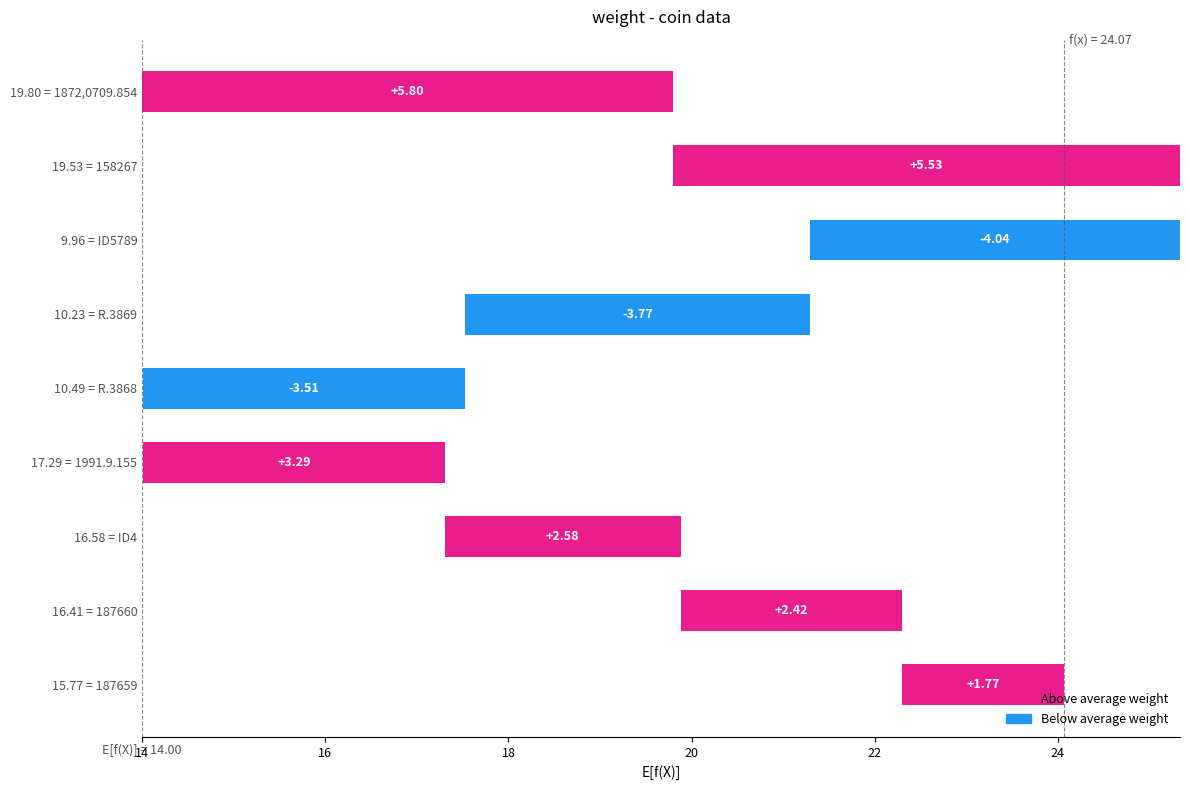

What is the difference between the second highest and minimum values?

9.6